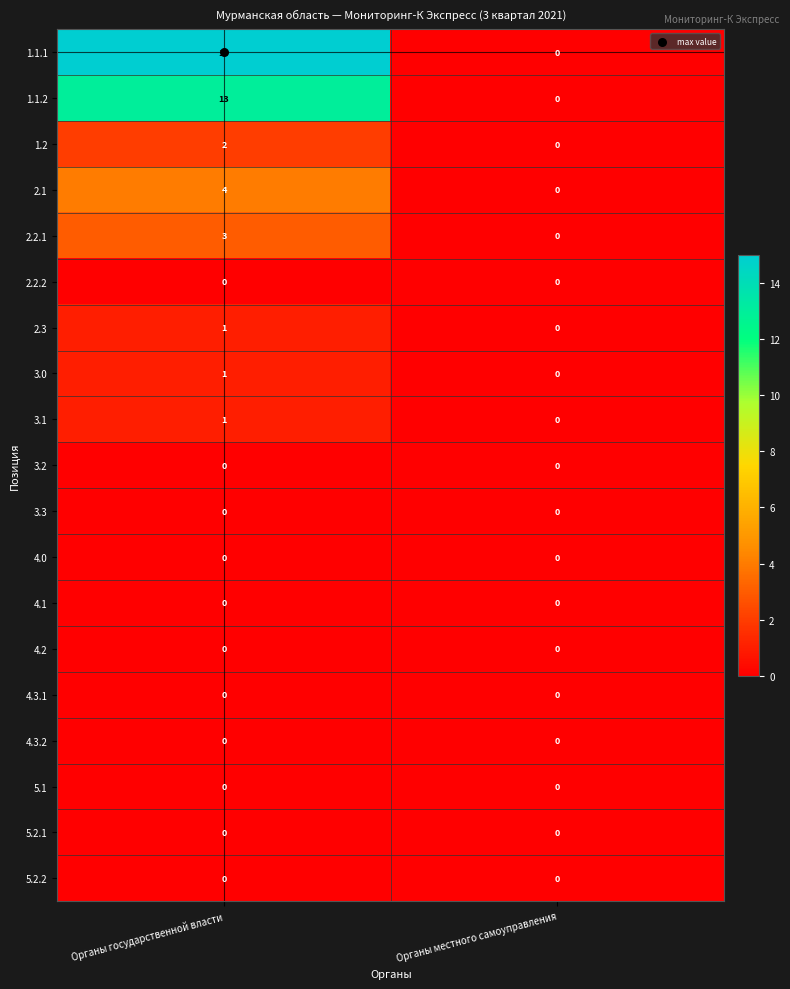

Rank the categories by 1.1.1 value from highest to lowest.

Органы государственной власти, Органы местного самоуправления